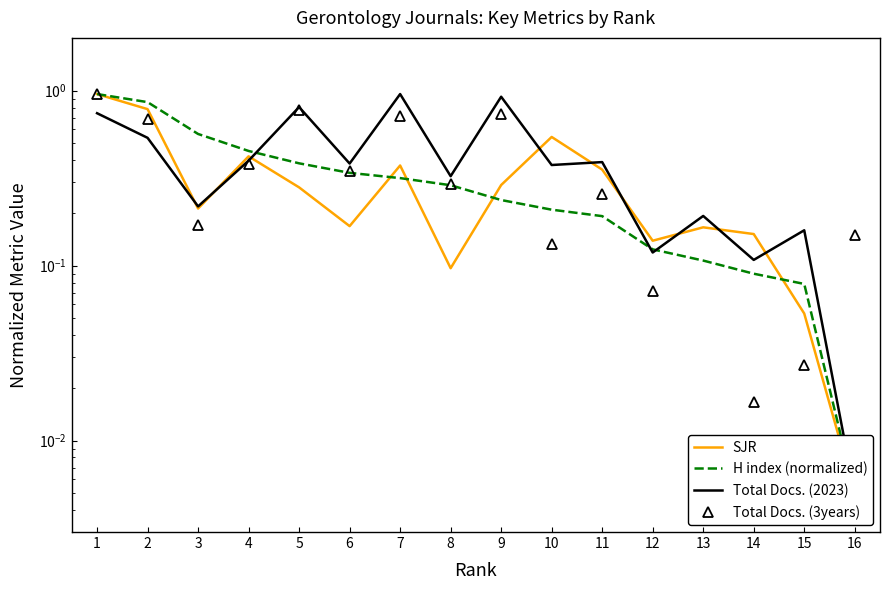

Which series has the largest total across all categories?

Total Docs. (2023)